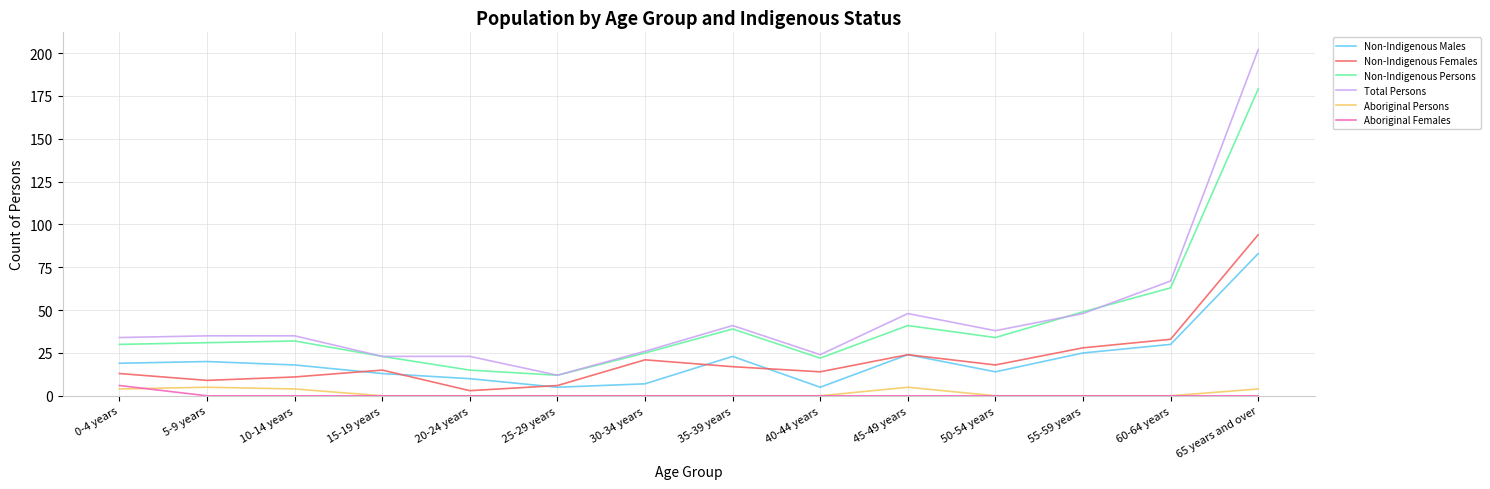

Is this an area chart (filled region under the line)?

No